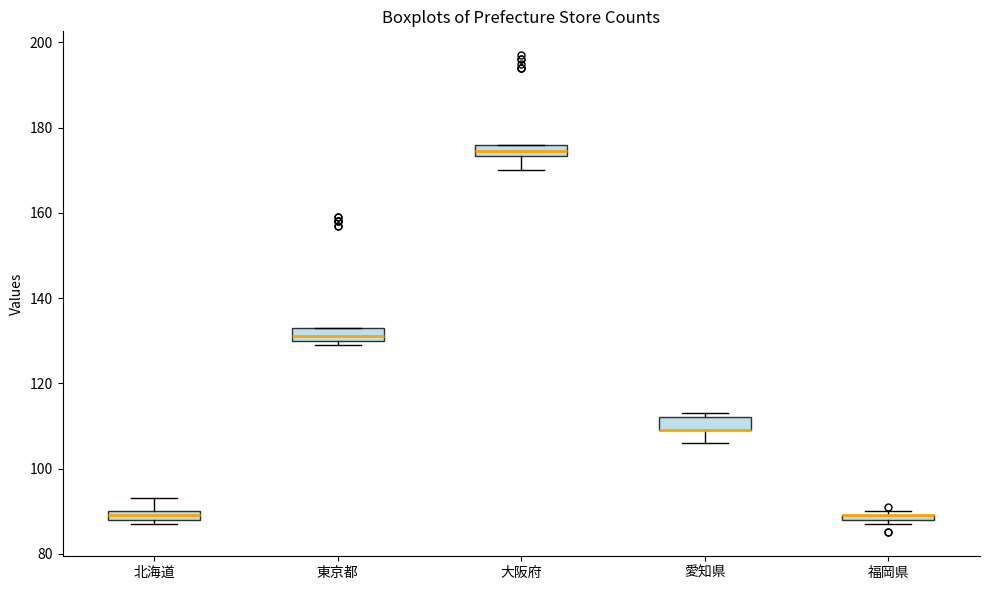

Where does the lower whisker of the box for 愛知県 end on the y-axis? The values are not printed on the chart, so give them approximately, as read against the axis.

106